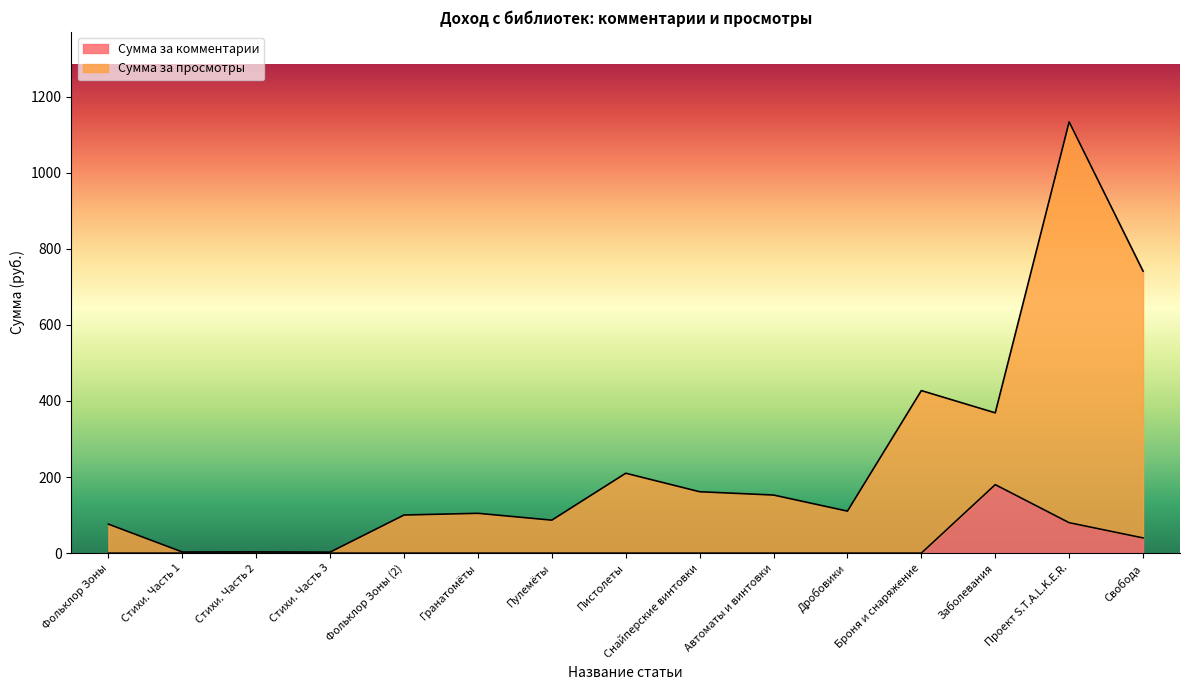

Where is the first local maximum for Сумма за комментарии?

Заболевания